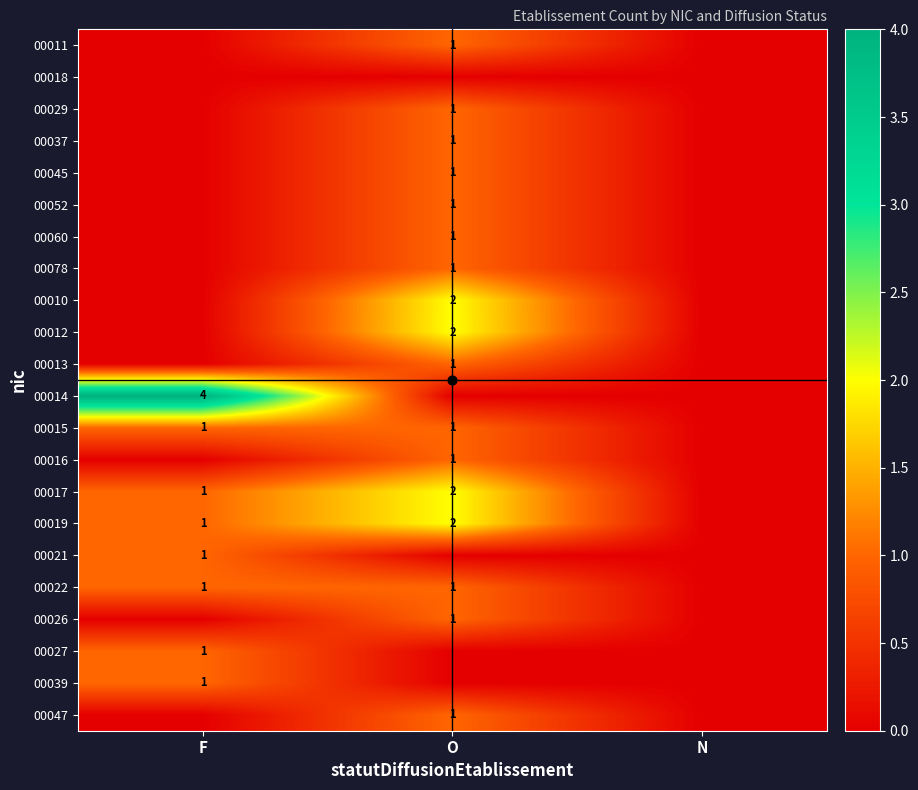

The 00039 series shows 0 at O. True or false?

True